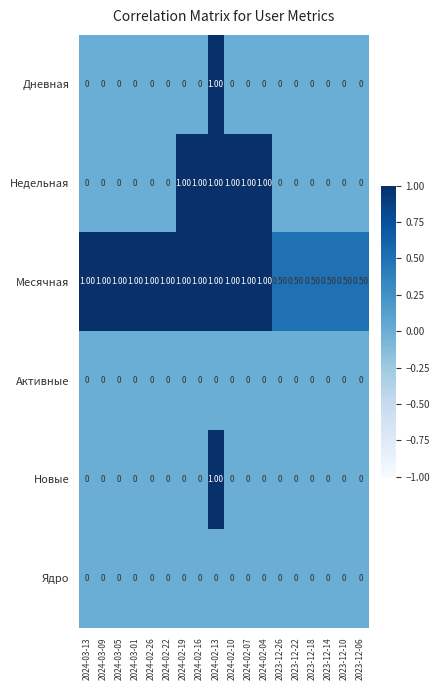

At how many categories does at least one series exceed 0?

18